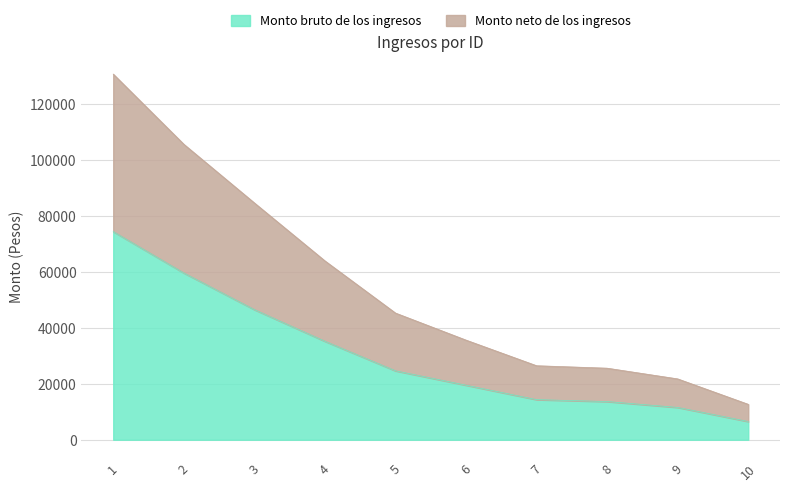

What is the difference between the Monto neto de los ingresos values at 5 and 1?

85500.1